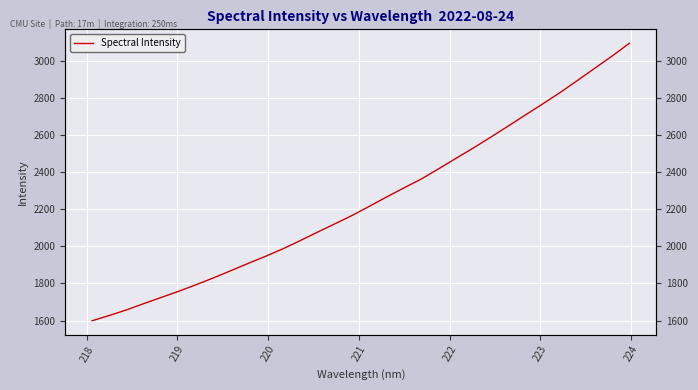

Is this an area chart (filled region under the line)?

No